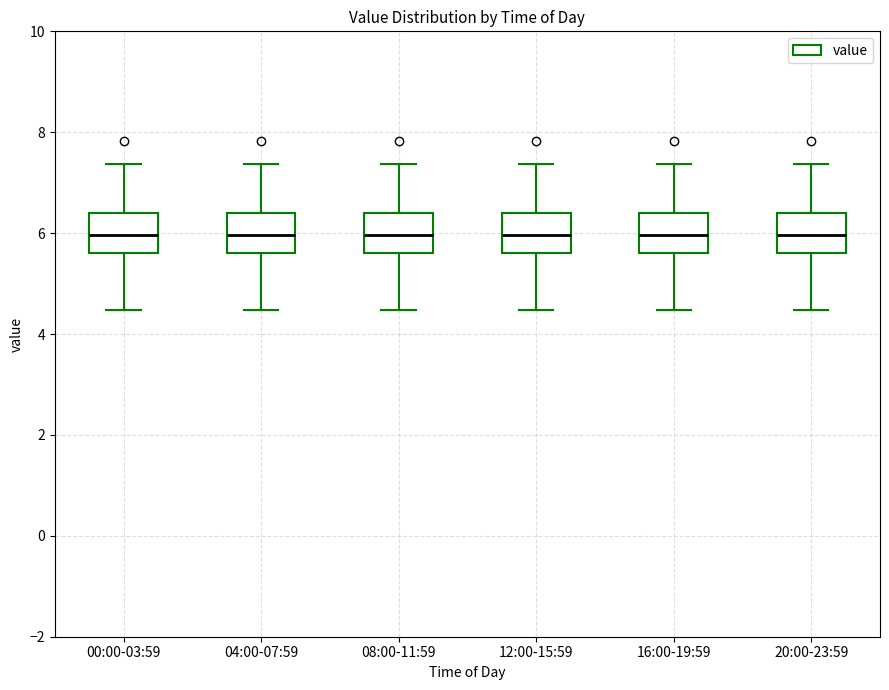

Reading left to right, transcribe this box plot: for each box, give where its median line is, the range the box spans, and where its two whiskers end, as read against the y-axis. The values are not printed on the chart, so give them approximately, as read against the axis.

00:00-03:59: median 6.0, box 5.6 to 6.4, whiskers 4.4 to 7.4
04:00-07:59: median 6.0, box 5.6 to 6.4, whiskers 4.4 to 7.4
08:00-11:59: median 6.0, box 5.6 to 6.4, whiskers 4.4 to 7.4
12:00-15:59: median 6.0, box 5.6 to 6.4, whiskers 4.4 to 7.4
16:00-19:59: median 6.0, box 5.6 to 6.4, whiskers 4.4 to 7.4
20:00-23:59: median 6.0, box 5.6 to 6.4, whiskers 4.4 to 7.4